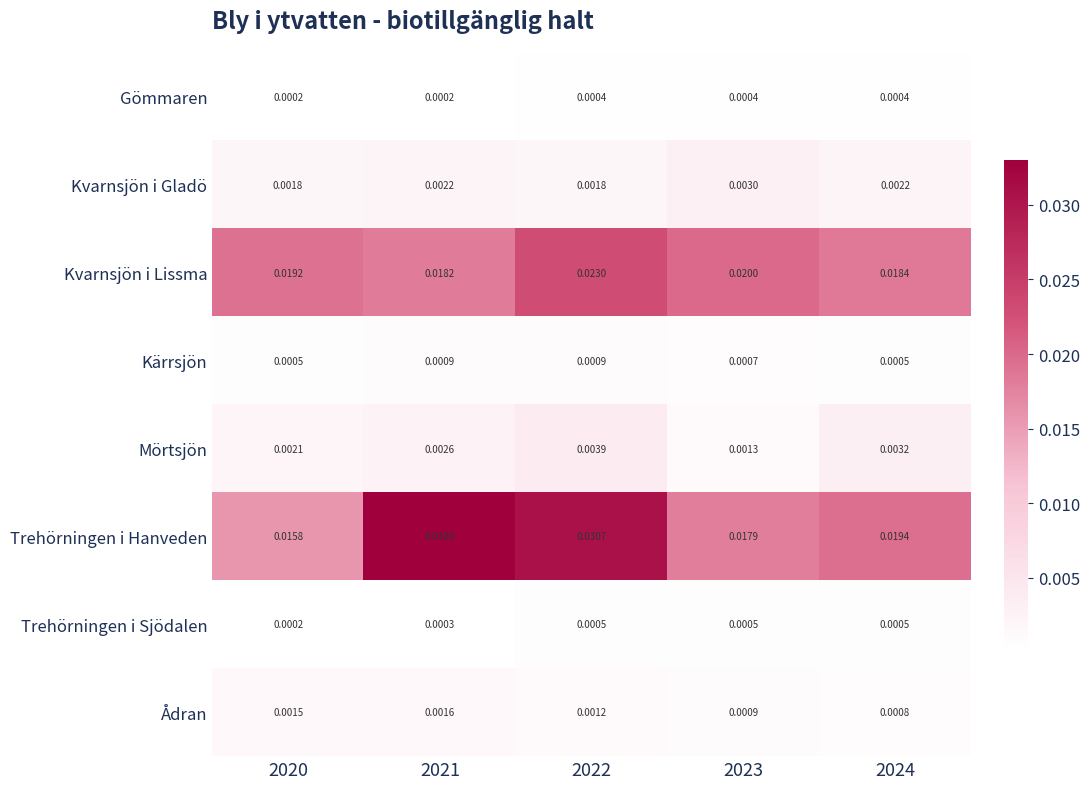

List the series in order of their peak value, highest first.

Trehörningen i Hanveden, Kvarnsjön i Lissma, Mörtsjön, Kvarnsjön i Gladö, Ådran, Kärrsjön, Trehörningen i Sjödalen, Gömmaren